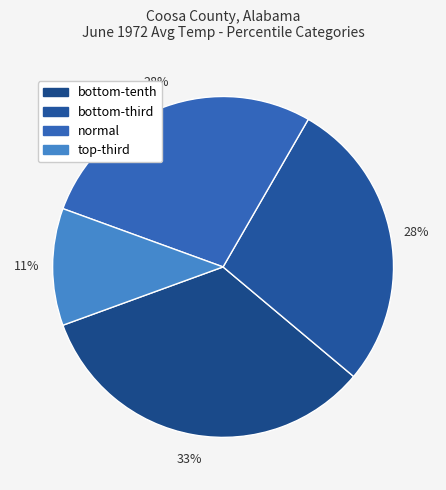

Count the number of slices in the pie.

4